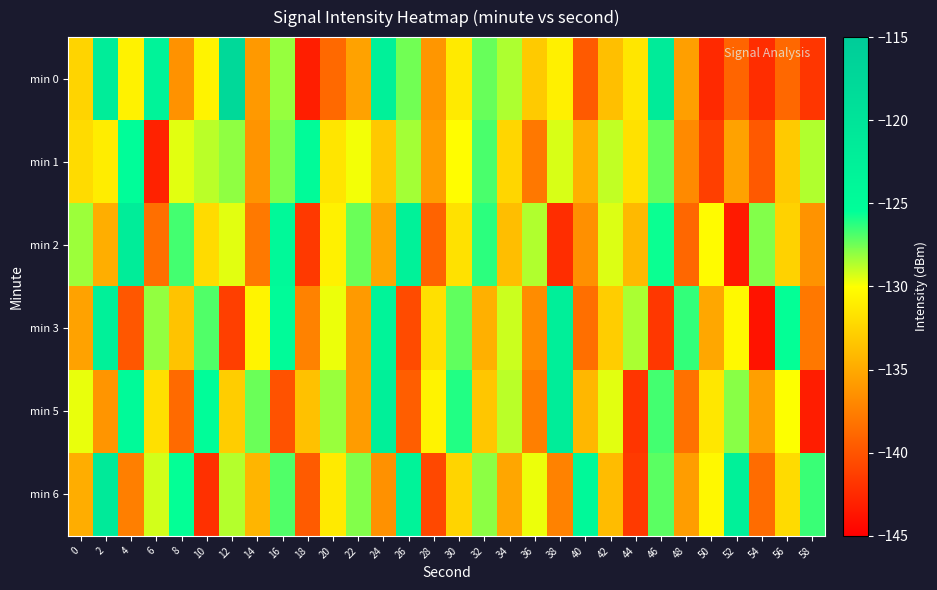

Reading left to right, list all the values displayed in this chart.

min 0: 0=-132.5	2=-122.0	4=-130.7	6=-123.2	8=-136.3	10=-130.7	12=-117.8	14=-136.0	16=-128.2	18=-143.1	20=-138.7	22=-135.4	24=-122.8	26=-127.5	28=-136.1	30=-131.2	32=-127.3	34=-128.6	36=-133.1	38=-130.9	40=-139.7	42=-133.7	44=-131.4	46=-121.4	48=-135.6	50=-142.5	52=-139.0	54=-142.3	56=-138.8	58=-141.7
min 1: 0=-132.1	2=-131.0	4=-125.2	6=-142.9	8=-129.5	10=-128.8	12=-128.1	14=-136.3	16=-127.7	18=-124.9	20=-131.5	22=-129.8	24=-133.2	26=-128.4	28=-135.7	30=-130.1	32=-126.8	34=-132.4	36=-137.9	38=-129.3	40=-134.6	42=-128.9	44=-131.7	46=-127.3	48=-136.8	50=-141.2	52=-135.4	54=-139.7	56=-133.1	58=-128.6
min 2: 0=-128.3	2=-134.7	4=-121.9	6=-138.4	8=-126.7	10=-132.1	12=-129.5	14=-137.8	16=-124.3	18=-141.6	20=-130.8	22=-127.4	24=-135.2	26=-122.9	28=-139.1	30=-131.7	32=-126.3	34=-133.8	36=-128.6	38=-142.3	40=-136.5	42=-129.4	44=-134.1	46=-125.7	48=-138.9	50=-130.2	52=-143.4	54=-127.8	56=-132.6	58=-136.3
min 3: 0=-135.4	2=-122.7	4=-139.8	6=-128.1	8=-133.5	10=-126.9	12=-141.2	14=-130.6	16=-124.8	18=-137.3	20=-129.7	22=-135.9	24=-123.4	26=-140.5	28=-131.8	30=-127.2	32=-134.6	34=-129.1	36=-136.7	38=-122.3	40=-138.4	42=-132.9	44=-128.5	46=-141.7	48=-126.4	50=-135.1	52=-130.3	54=-143.8	56=-125.6	58=-137.9
min 5: 0=-129.6	2=-136.2	4=-124.5	6=-131.8	8=-138.7	10=-125.3	12=-132.9	14=-127.4	16=-140.1	18=-133.6	20=-128.2	22=-135.8	24=-122.6	26=-139.4	28=-130.7	30=-126.1	32=-133.3	34=-128.8	36=-137.5	38=-121.9	40=-134.2	42=-129.5	44=-141.8	46=-126.7	48=-138.3	50=-131.4	52=-127.9	54=-135.6	56=-130.0	58=-143.2
min 6: 0=-134.8	2=-121.3	4=-137.5	6=-129.2	8=-125.6	10=-142.1	12=-128.7	14=-134.3	16=-126.9	18=-139.6	20=-131.2	22=-127.8	24=-136.4	26=-123.1	28=-140.7	30=-132.5	32=-128.0	34=-135.2	36=-129.7	38=-137.3	40=-124.4	42=-133.9	44=-141.5	46=-127.1	48=-135.7	50=-130.4	52=-122.8	54=-138.6	56=-132.1	58=-126.5